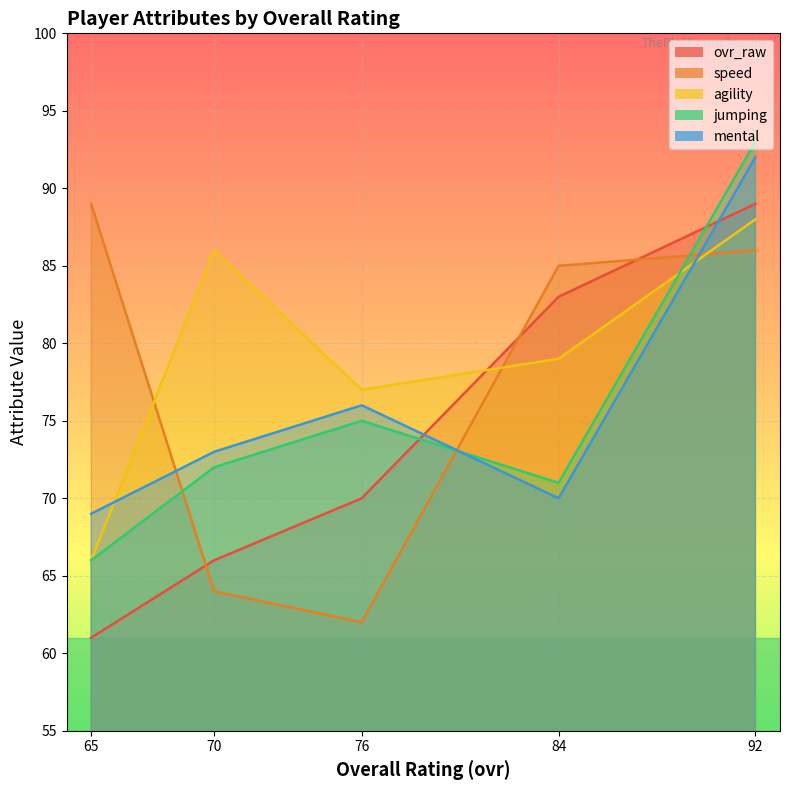

What is the approximate value of agility at 92, to the nearest 5?

90